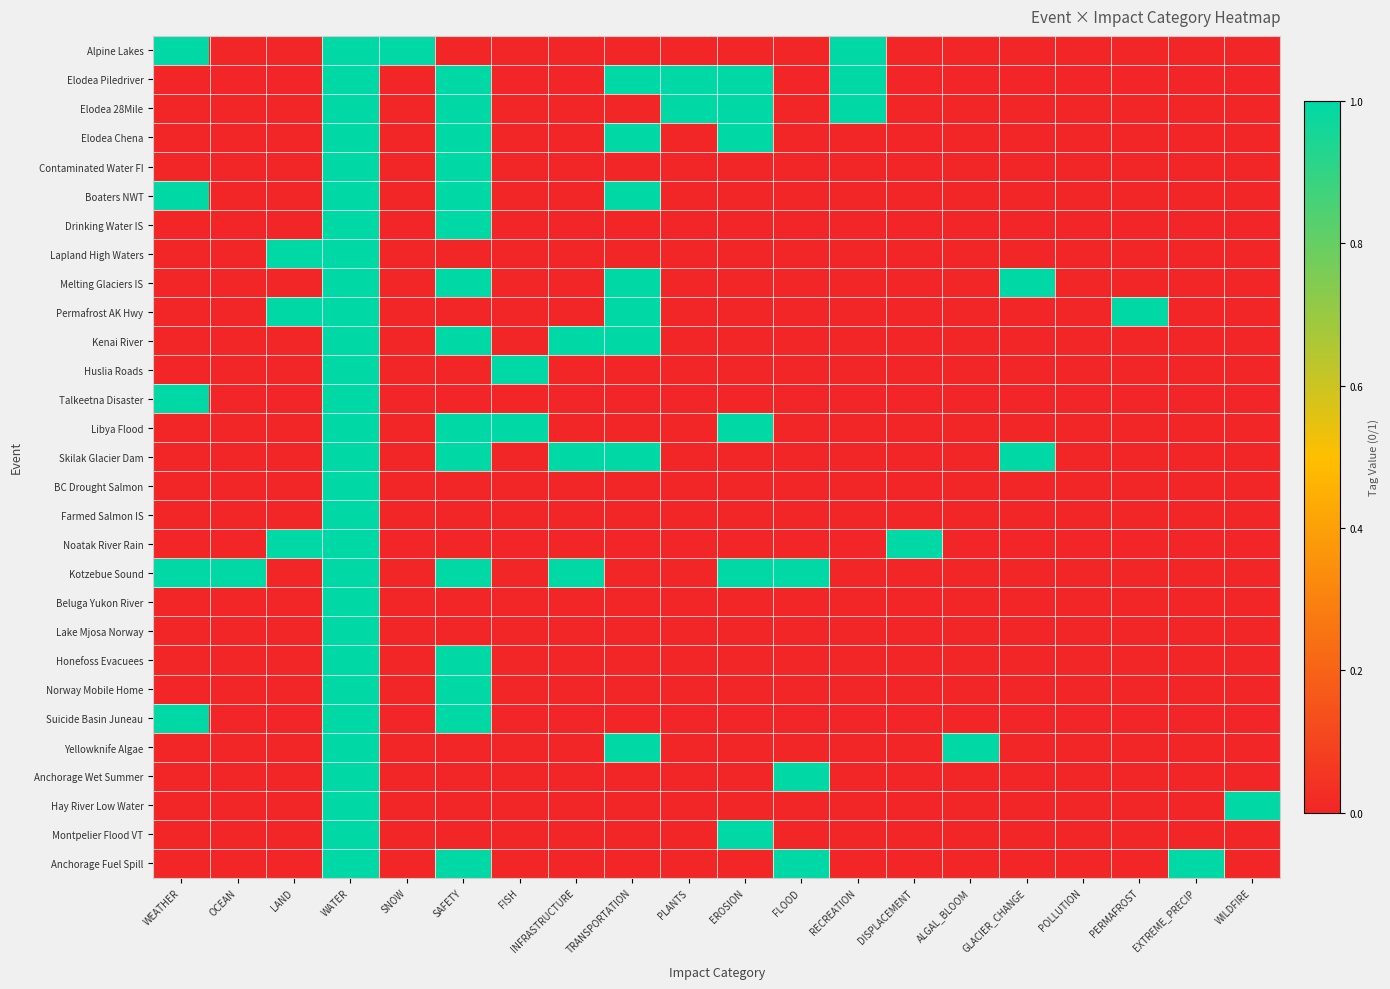

At FLOOD, list the series in order from largest to smallest.

Kotzebue Sound, Anchorage Wet Summer, Anchorage Fuel Spill, Alpine Lakes, Elodea Piledriver, Elodea 28Mile, Elodea Chena, Contaminated Water FI, Boaters NWT, Drinking Water IS, Lapland High Waters, Melting Glaciers IS, Permafrost AK Hwy, Kenai River, Huslia Roads, Talkeetna Disaster, Libya Flood, Skilak Glacier Dam, BC Drought Salmon, Farmed Salmon IS, Noatak River Rain, Beluga Yukon River, Lake Mjosa Norway, Honefoss Evacuees, Norway Mobile Home, Suicide Basin Juneau, Yellowknife Algae, Hay River Low Water, Montpelier Flood VT